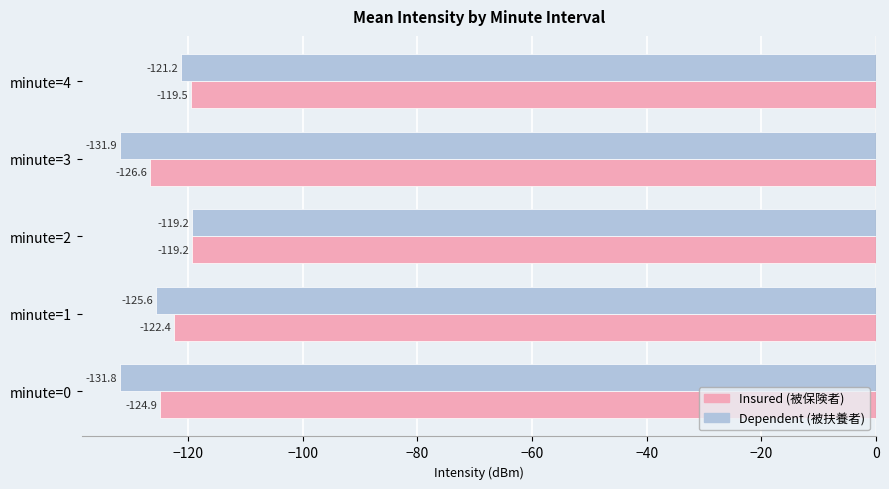

At which category does the chart reach its peak across all series?

minute=2